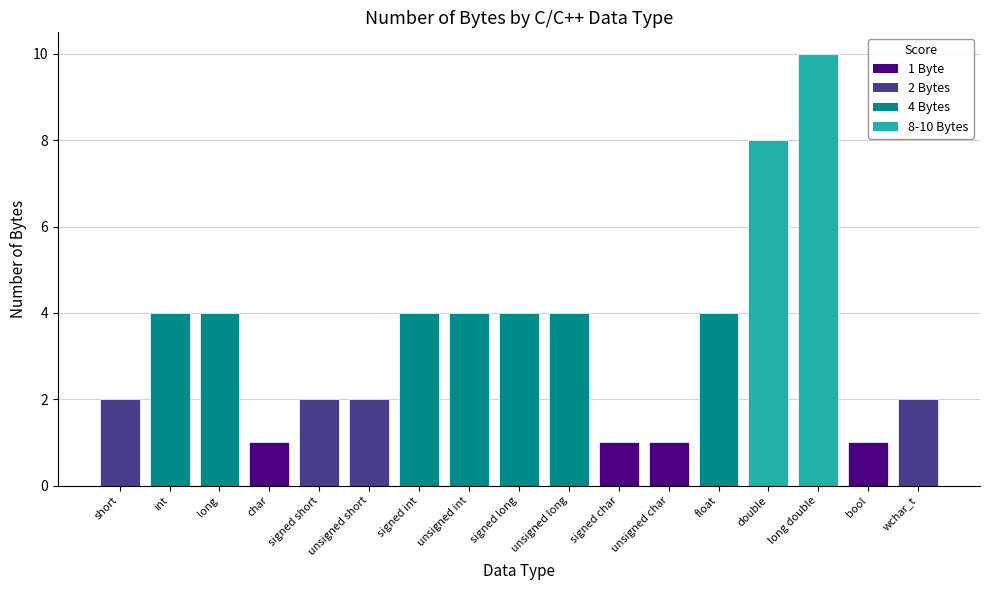

How many bars are there in total?

17